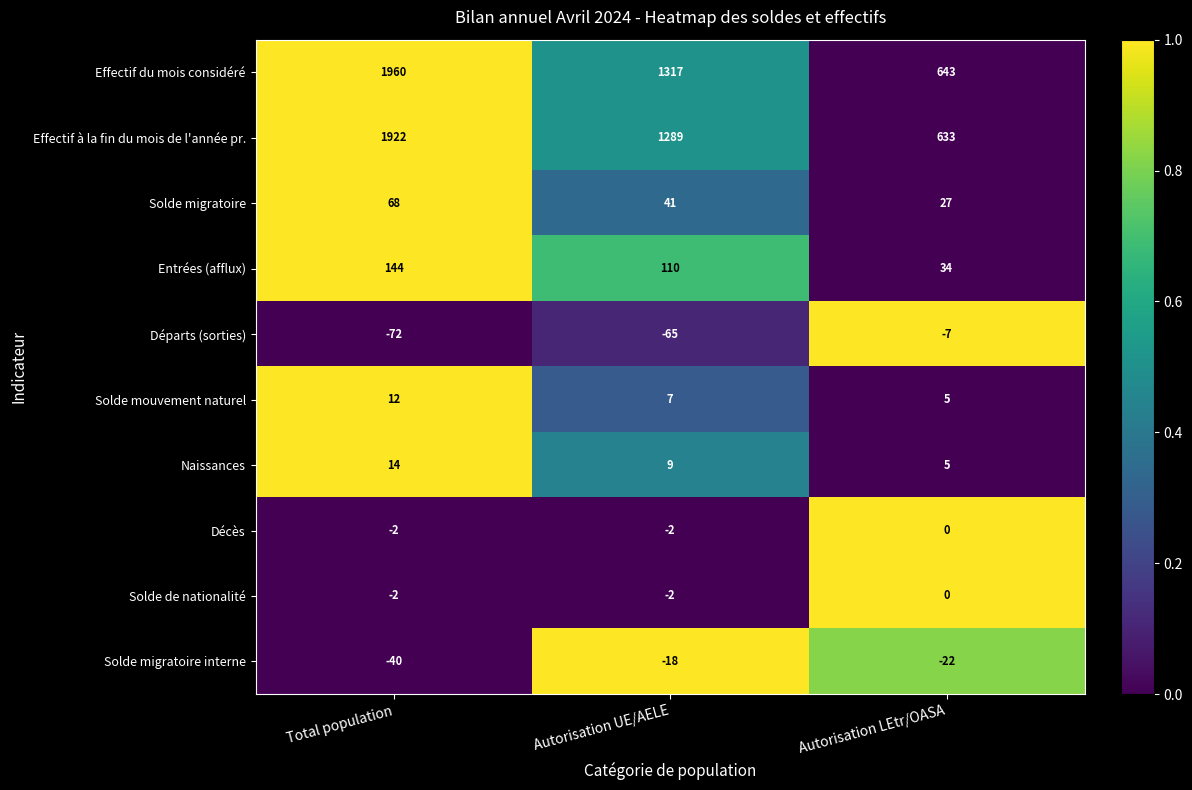

The value of Solde migratoire interne at Autorisation UE/AELE is -18. True or false?

True